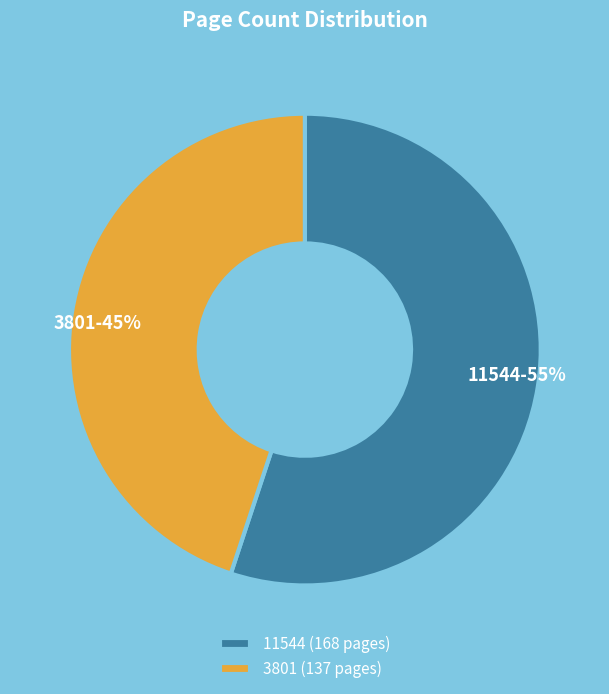

To the nearest percent, what is the difference between the 3801 and 11544 slice percentages?

10%